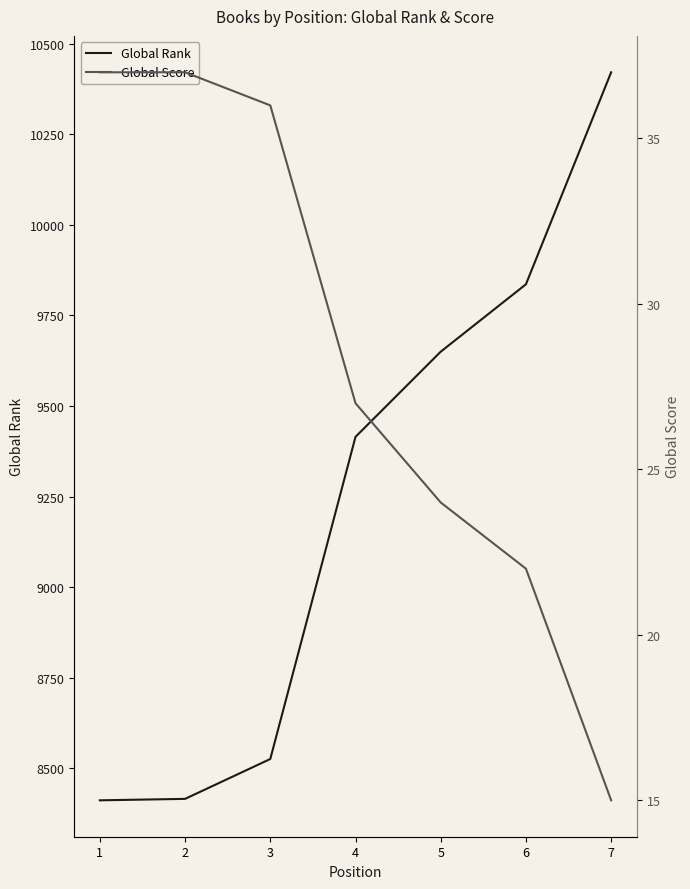

Reading right to left, extract all data points from this chart.

Global Rank: 10421	9836	9650	9415	8526	8416	8412
Global Score: 15	22	24	27	36	37	37